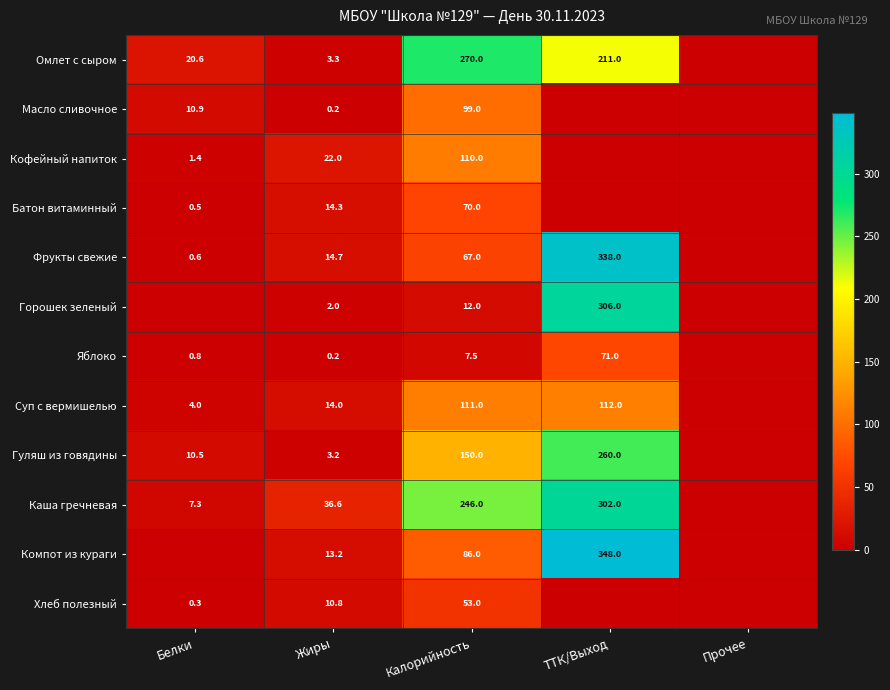

At Калорийность, list the series in order from largest to smallest.

Омлет с сыром, Каша гречневая, Гуляш из говядины, Суп с вермишелью, Кофейный напиток, Масло сливочное, Компот из кураги, Батон витаминный, Фрукты свежие, Хлеб полезный, Горошек зеленый, Яблоко